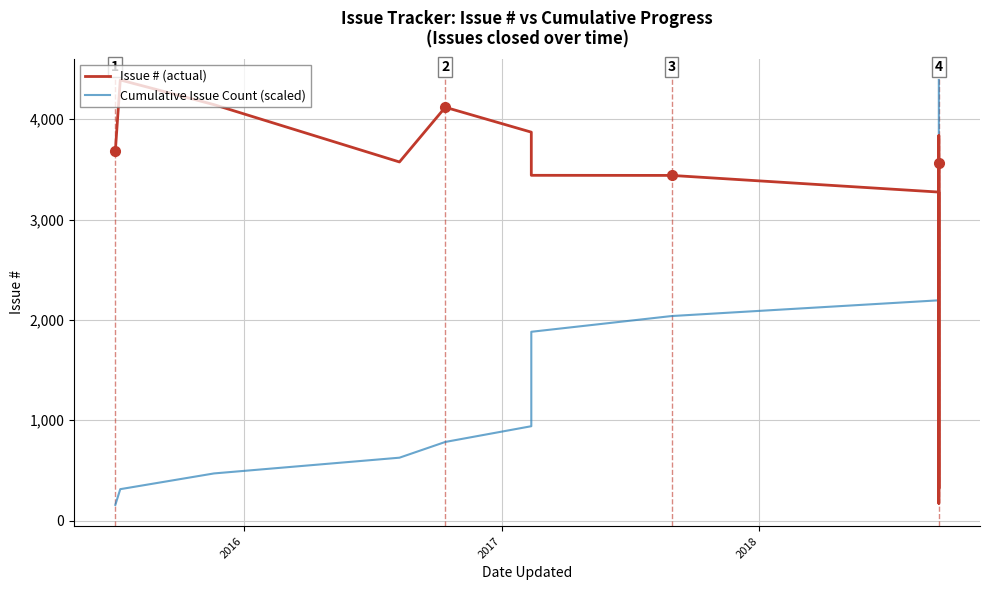

What is the difference between the maximum and minimum values in the Cumulative Issue Count (scaled) series?

4234.2